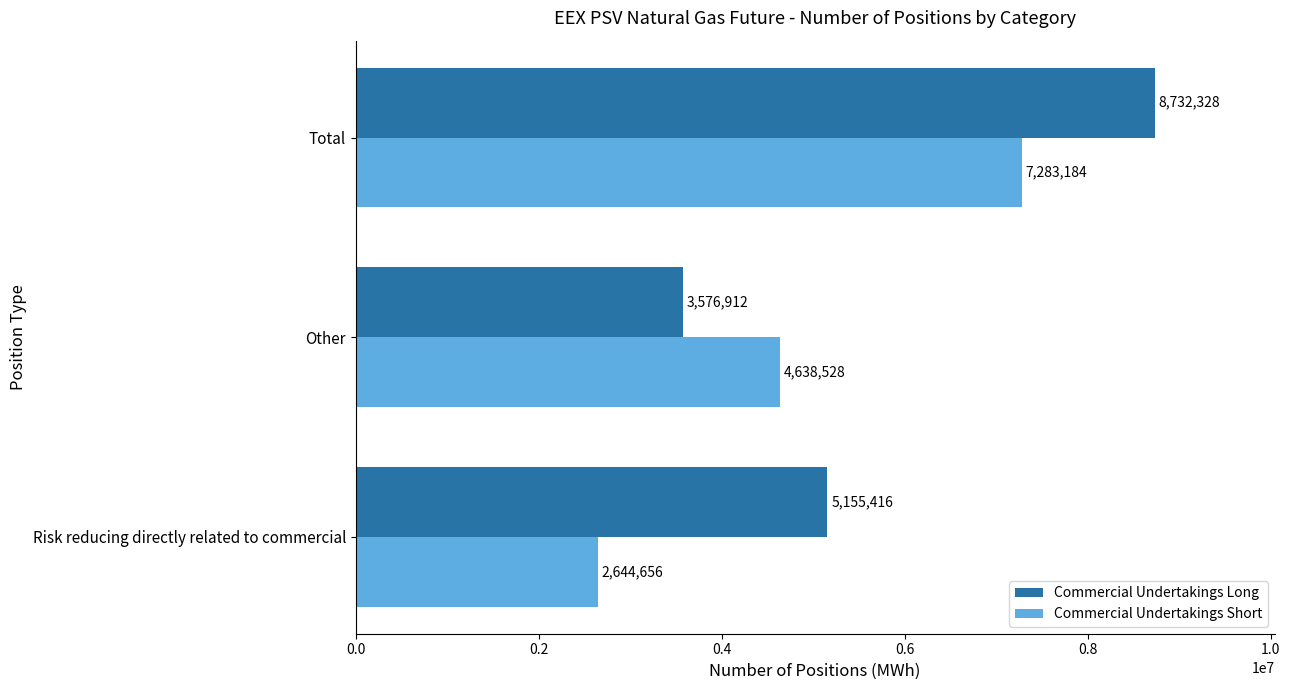

List the series in order of their peak value, lowest first.

Commercial Undertakings Short, Commercial Undertakings Long